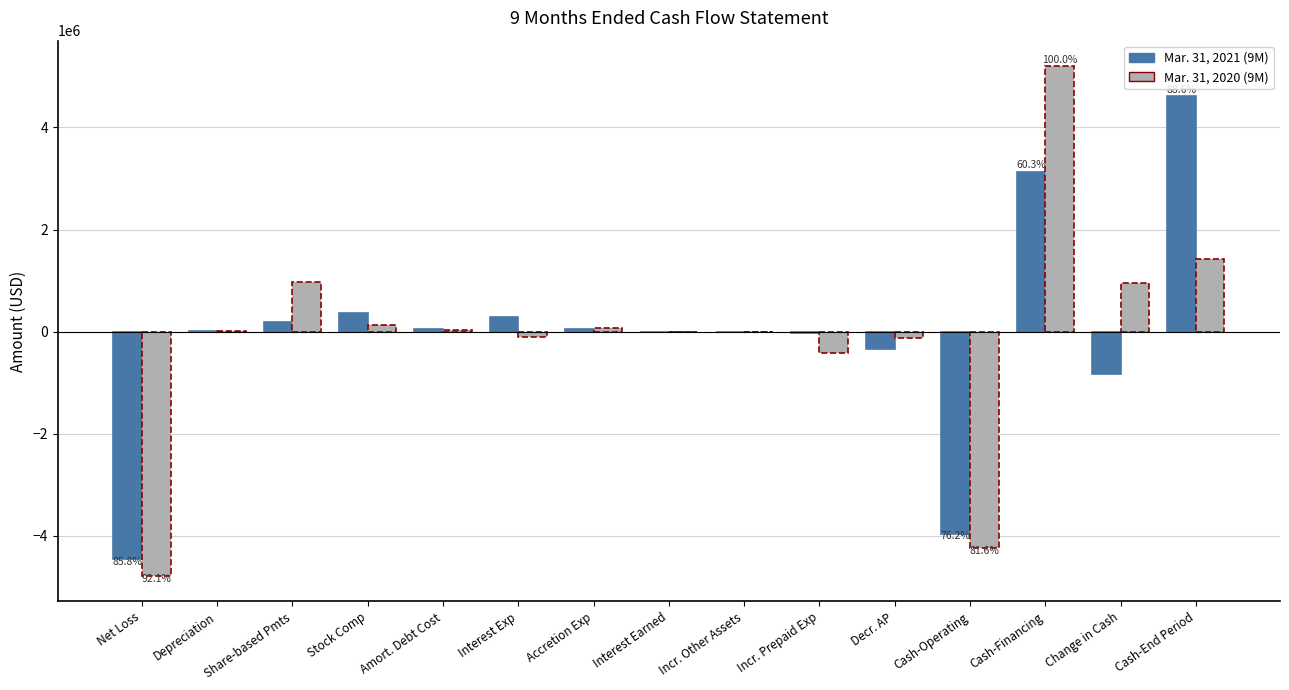

Which category has the highest value across all series?

Cash-Financing